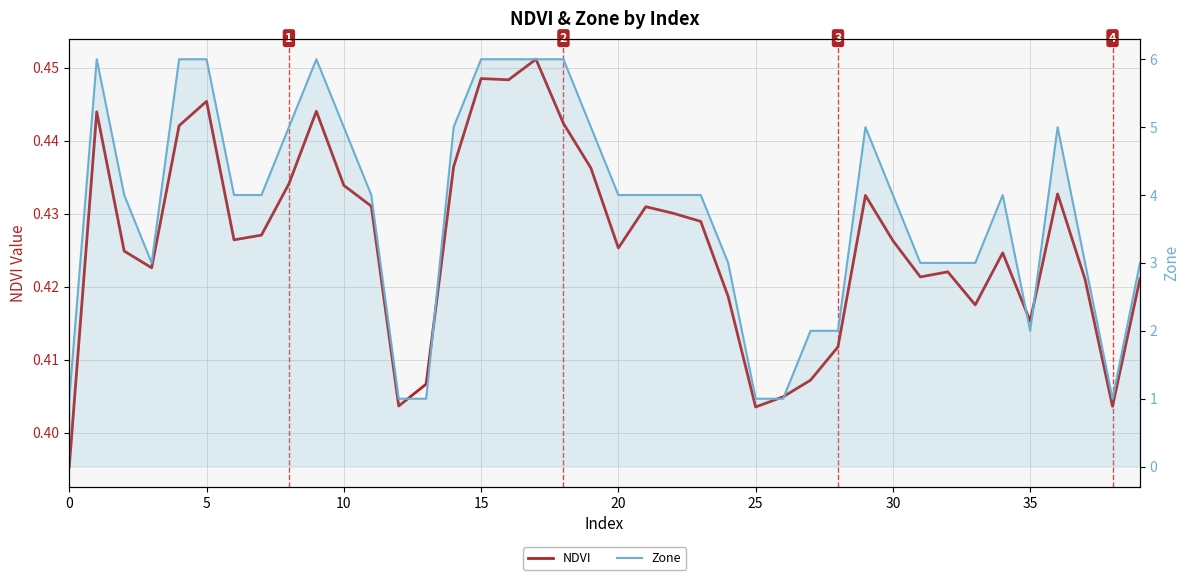

What is the difference between the maximum and minimum values in the Zone series?

5.0